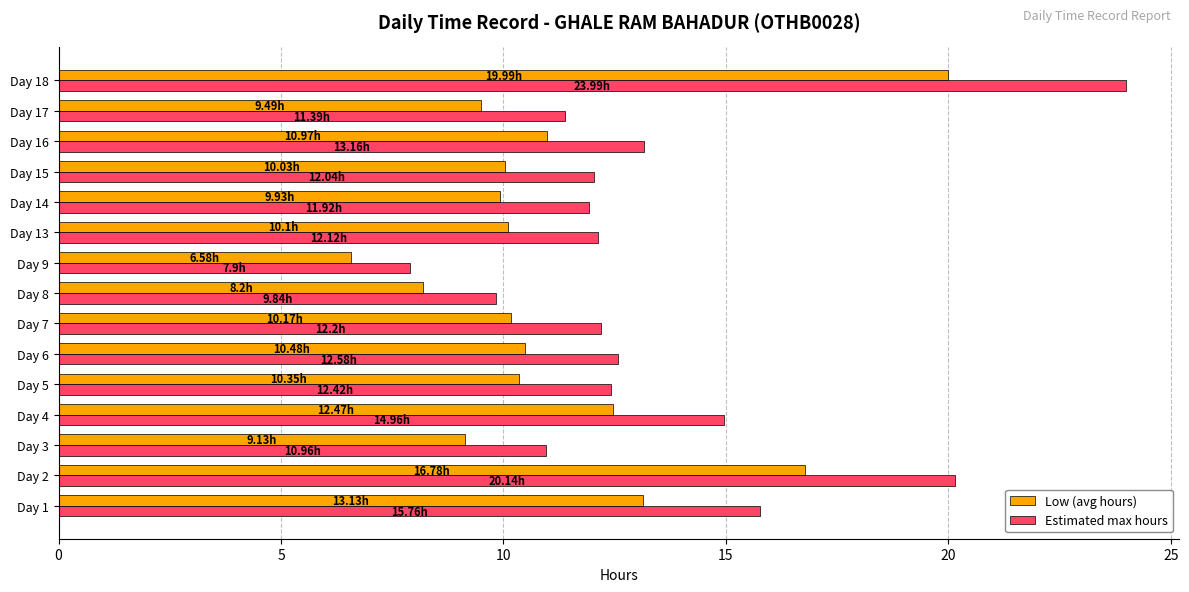

Which series has the largest total across all categories?

Estimated max hours